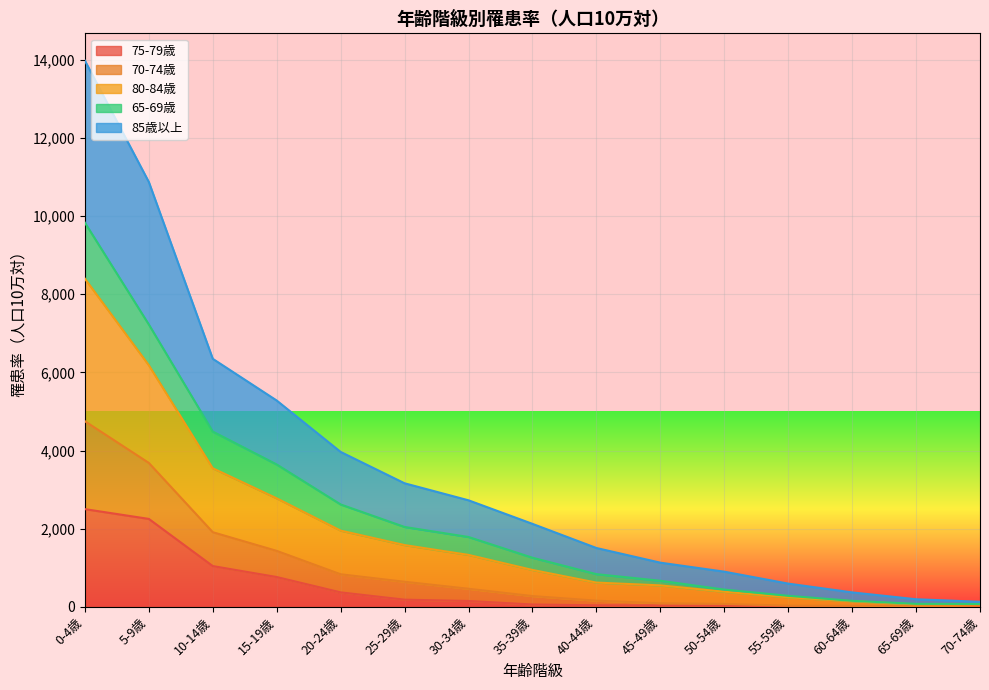

What is the difference between the highest and lowest values at 55-59歳?

576.4